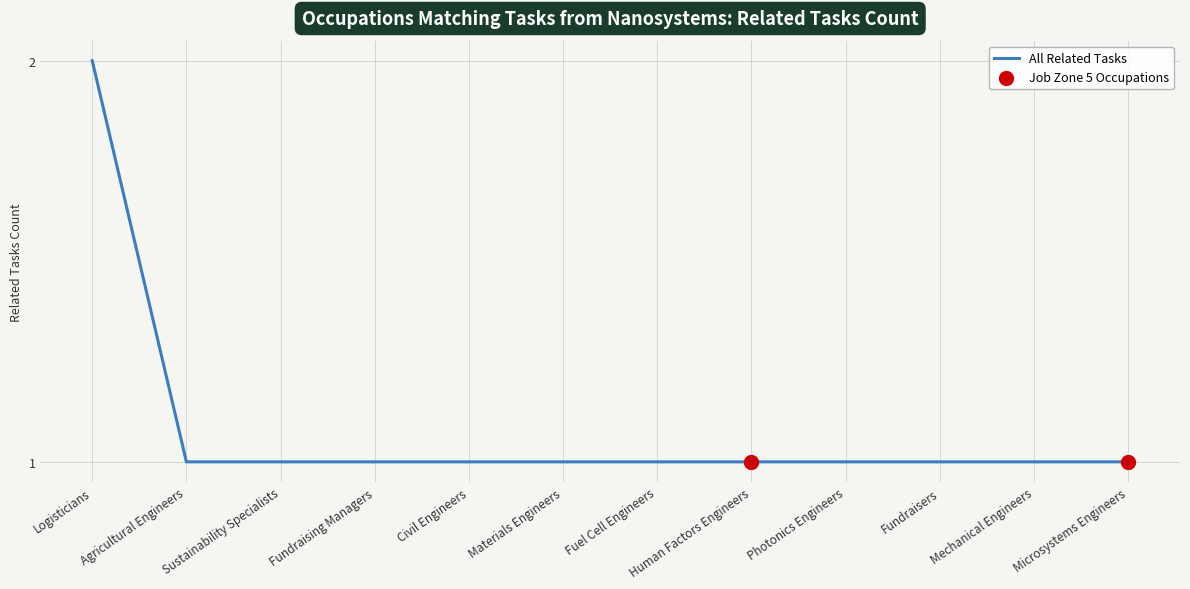

Approximately how many times larger is the value at Human Factors Engineers compared to Fuel Cell Engineers?

1.0